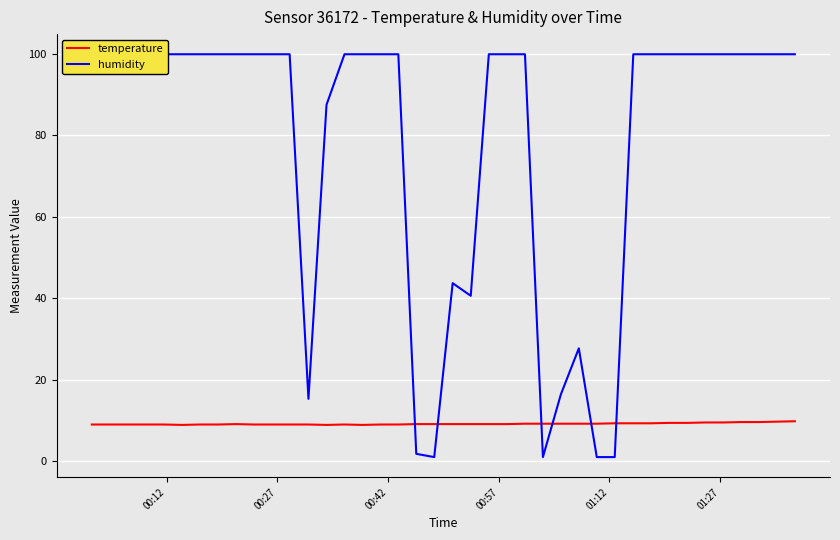

What is the minimum value for temperature?

8.9